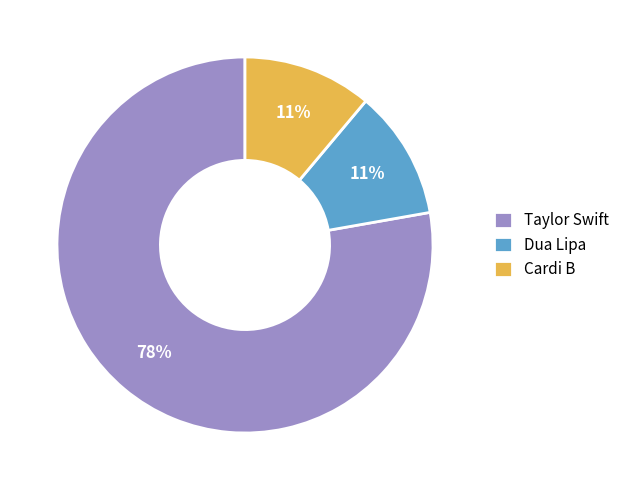

To the nearest percent, what is the difference between the Taylor Swift and Dua Lipa slice percentages?

67%